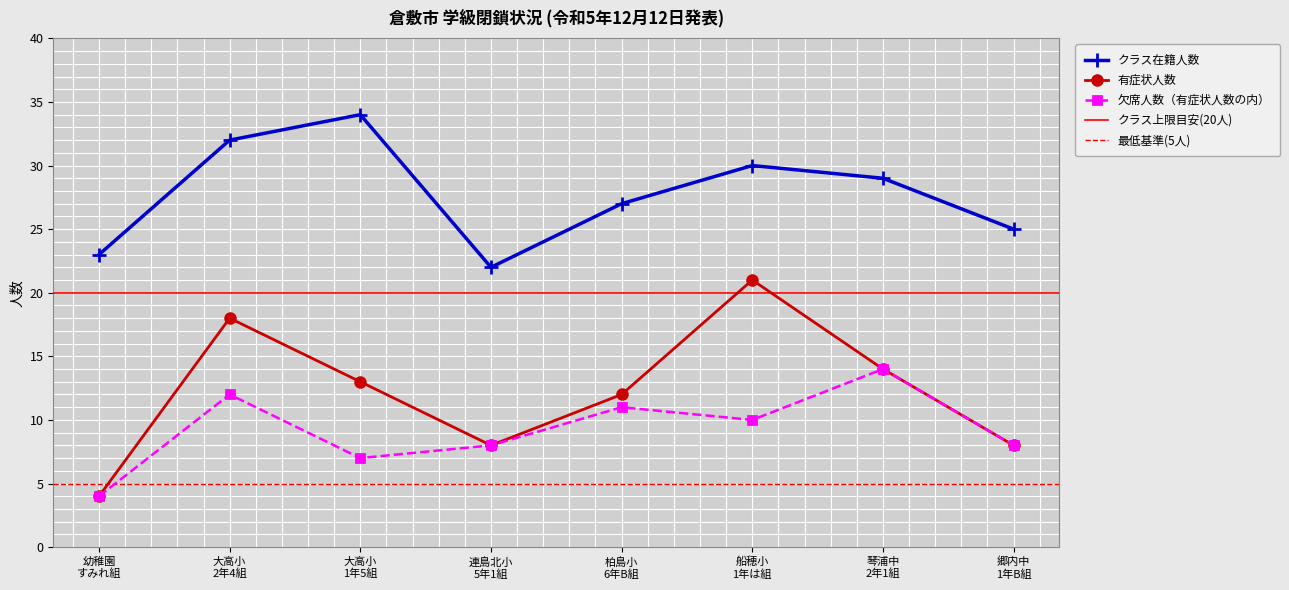

What is the minimum value for クラス在籍人数?

22